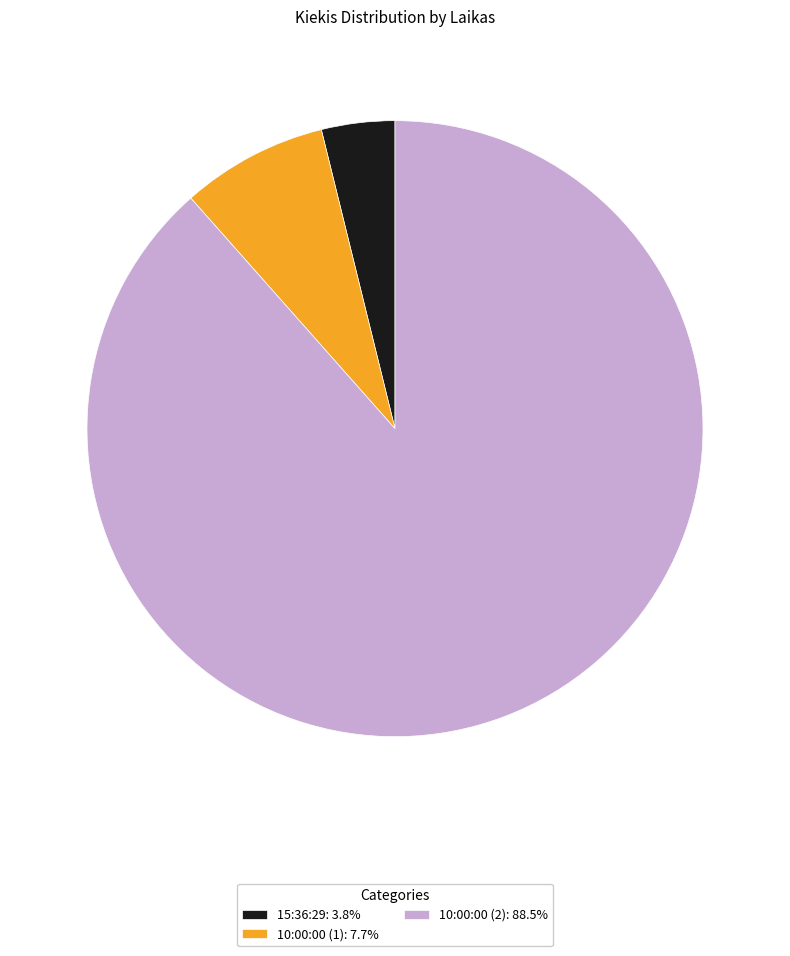

Does 15:36:29: 3.8% account for over 50% of the chart?

No